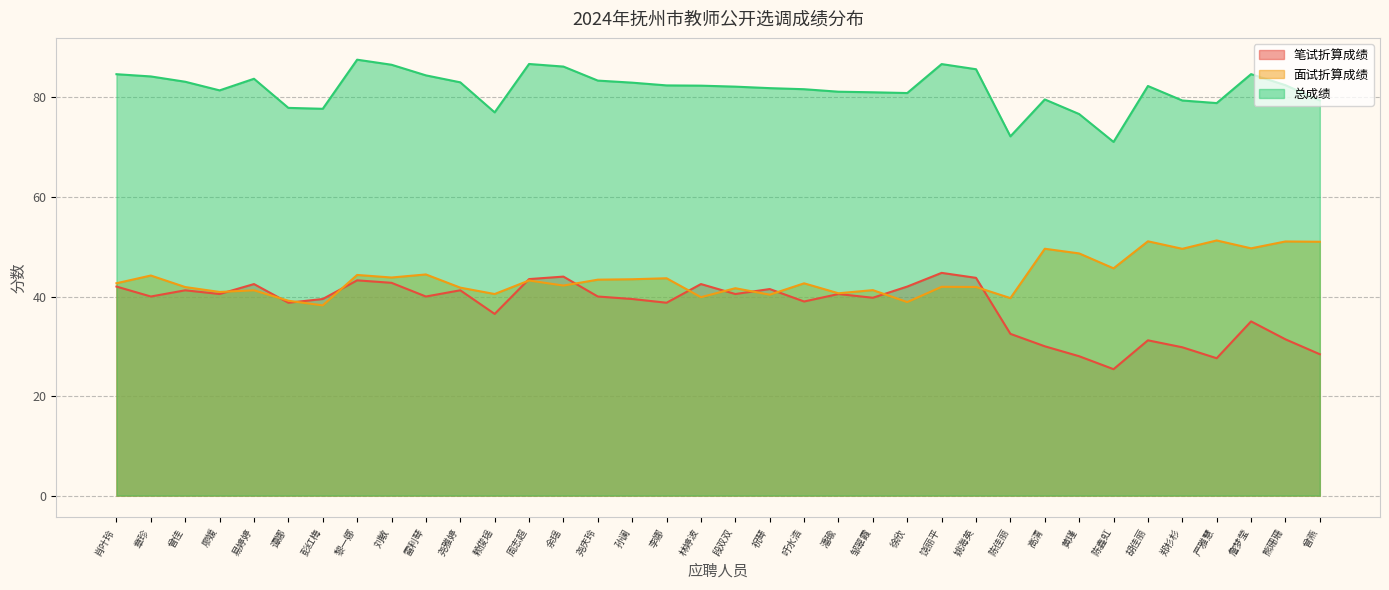

What is the total value across all series at 章珍?

168.4